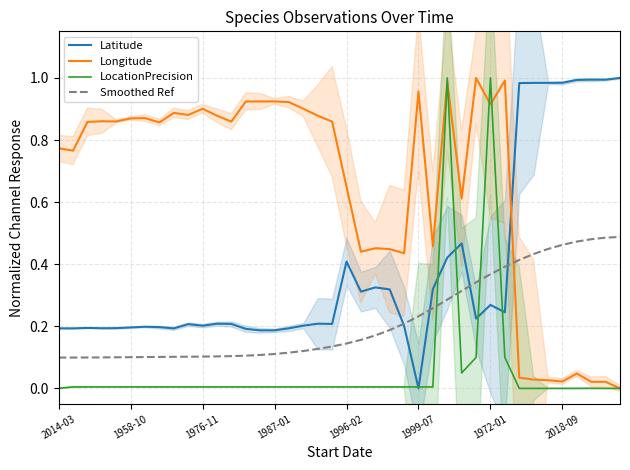

What are all the series names shown in the legend?

Latitude, Longitude, LocationPrecision, Smoothed Ref